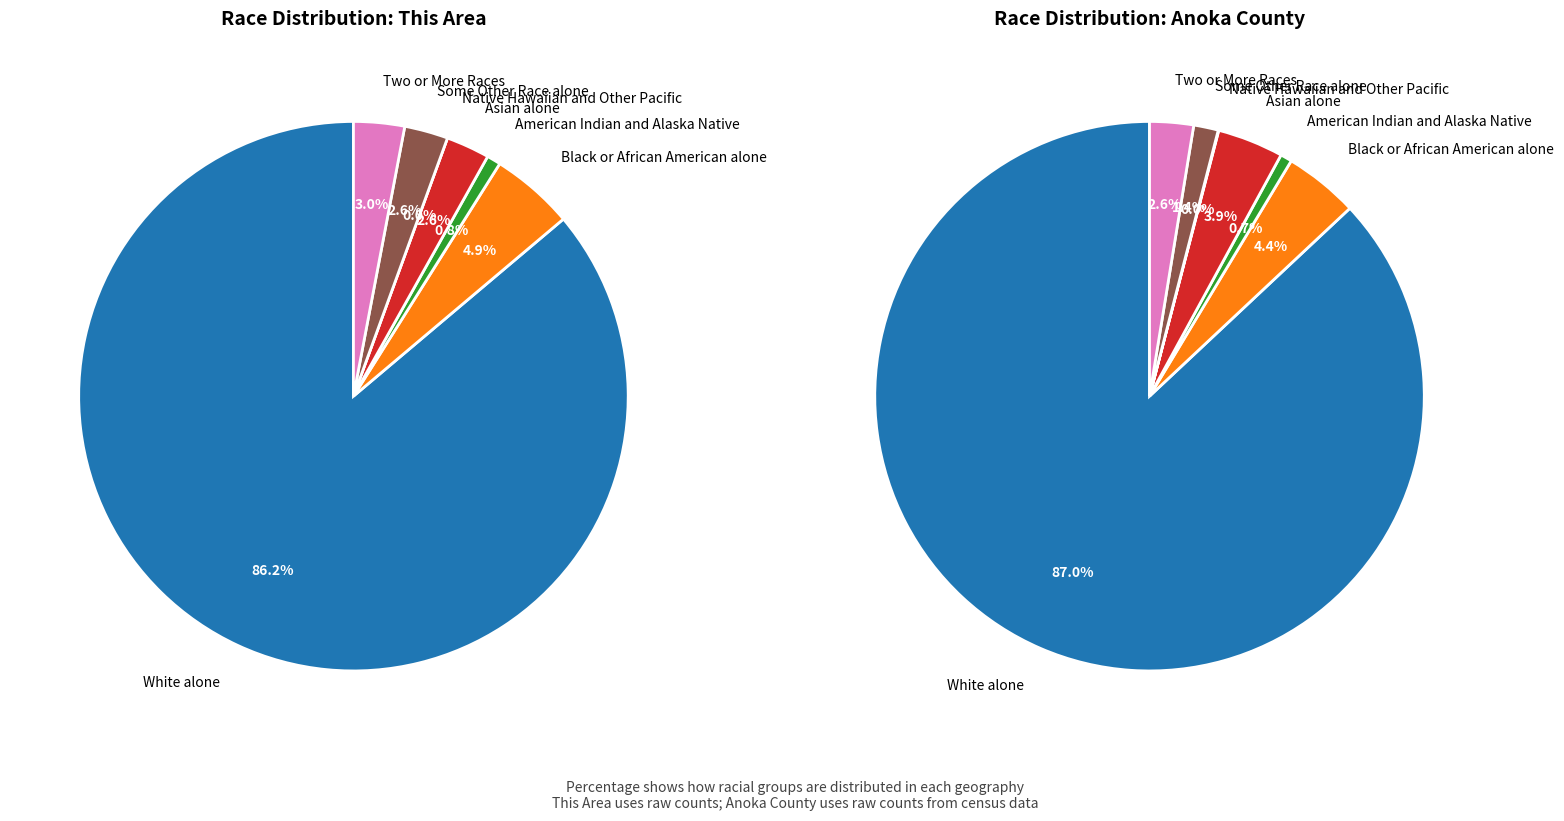

Rank the categories by Race Distribution: This Area value from lowest to highest.

Native Hawaiian and Other Pacific, American Indian and Alaska Native, Asian alone, Some Other Race alone, Two or More Races, Black or African American alone, White alone